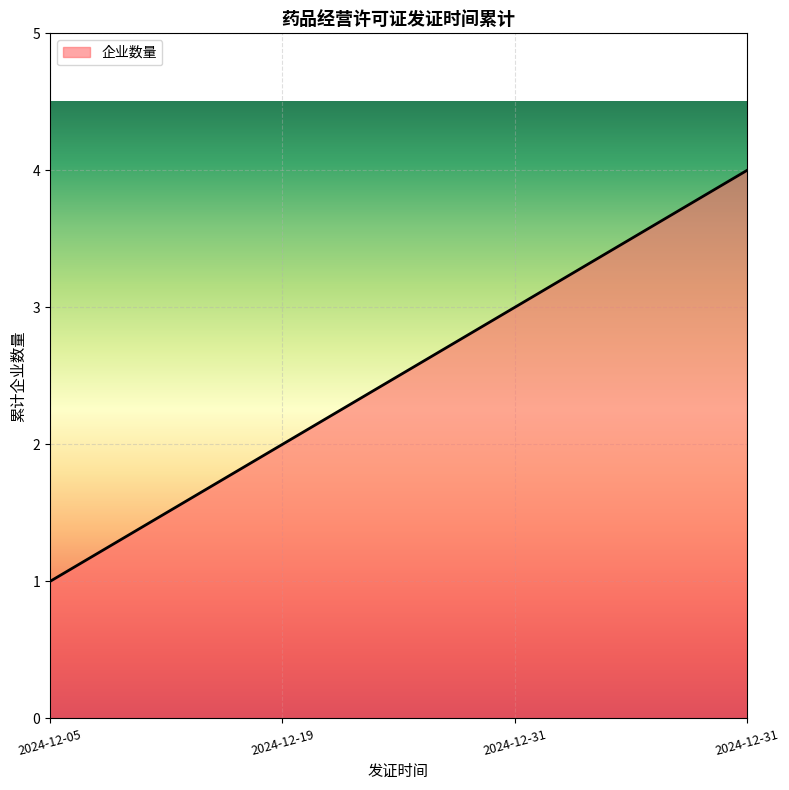

Does the chart display data point markers on the line(s)?

No